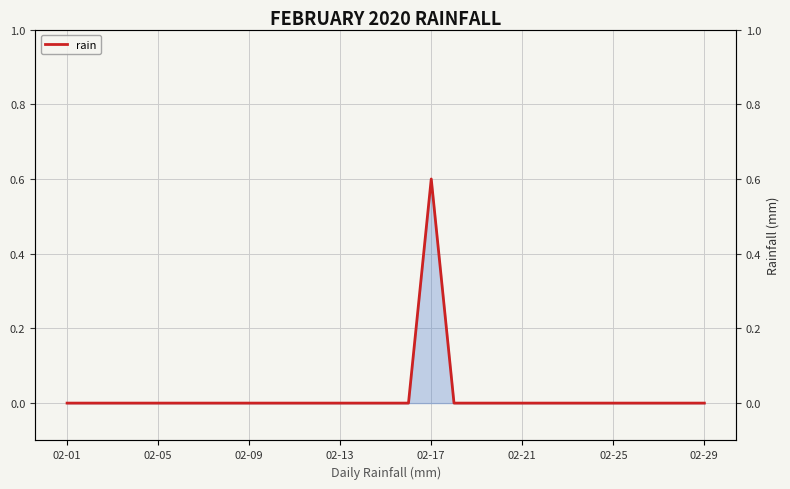

At which category does the data reach its first local peak?

02-17